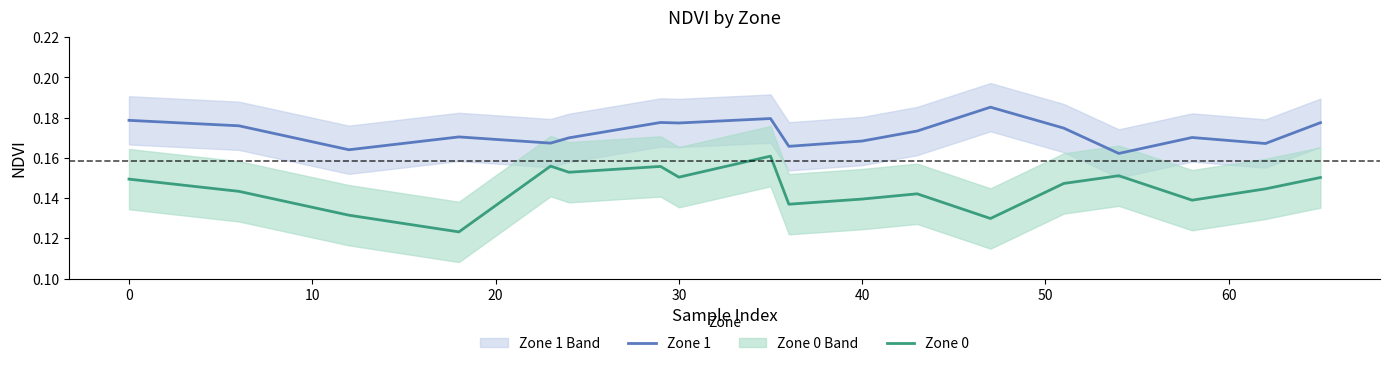

How many interior local peaks does the Zone 1 series have?

5